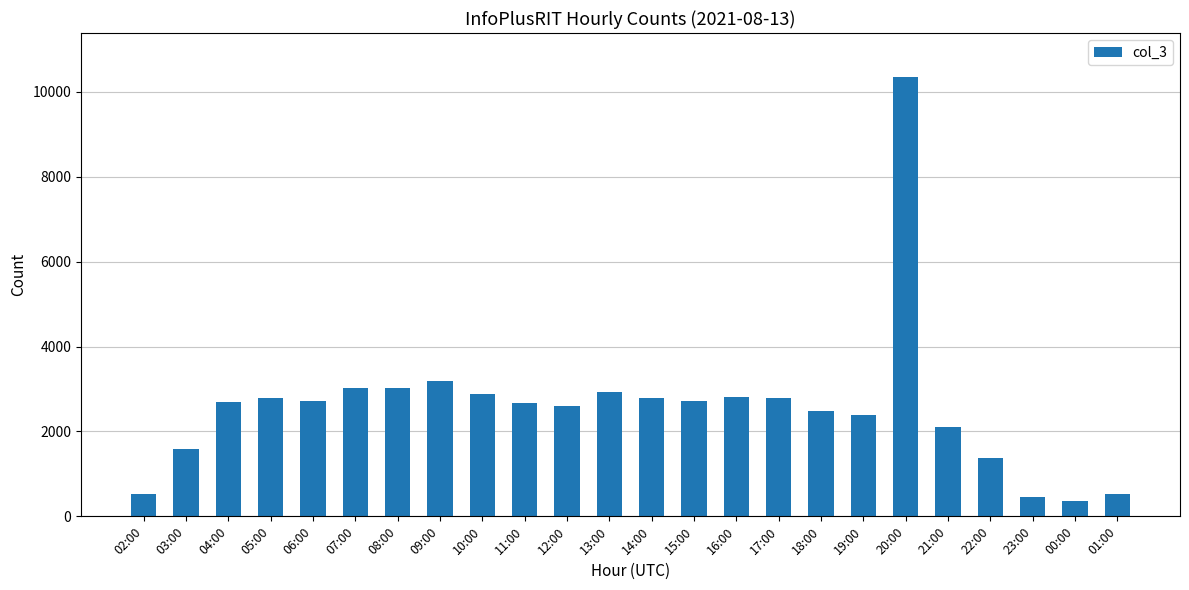

What is the smallest value displayed?

373